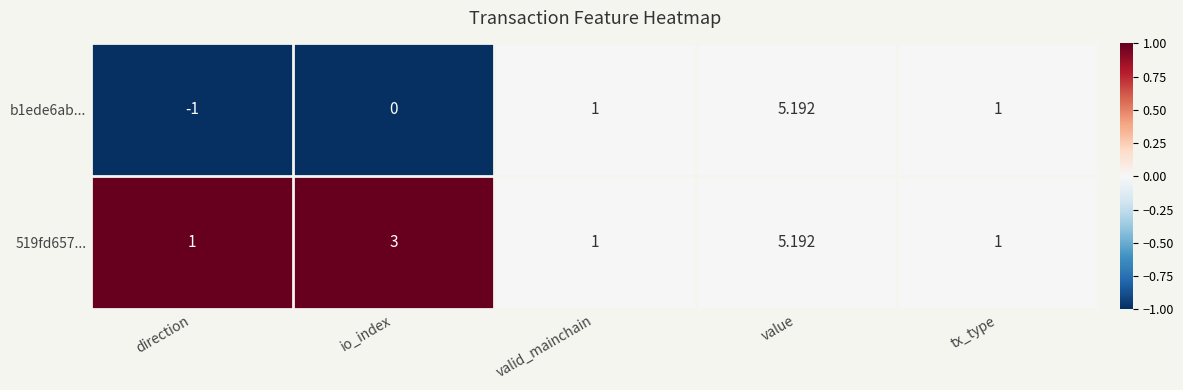

Where is 519fd657... nearest to the value 3?

io_index